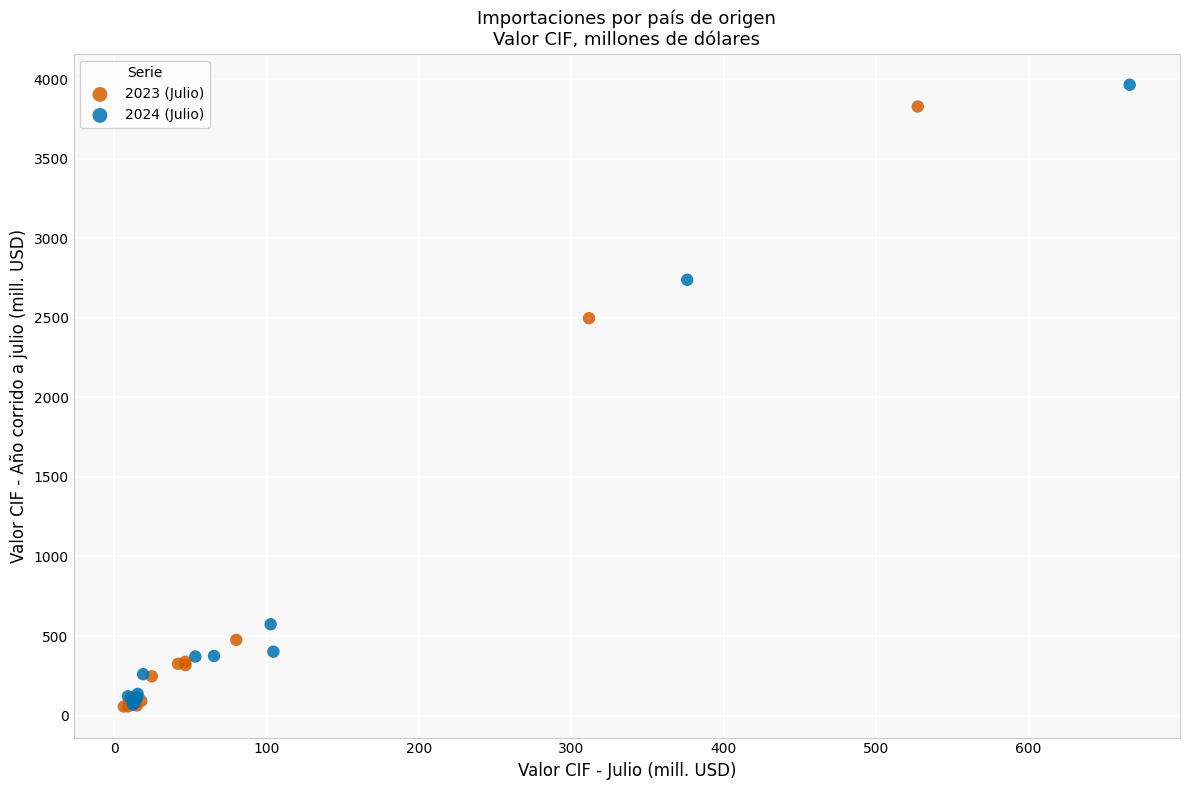

Which series has the largest Y range (max minus min)?

2024 (Julio)